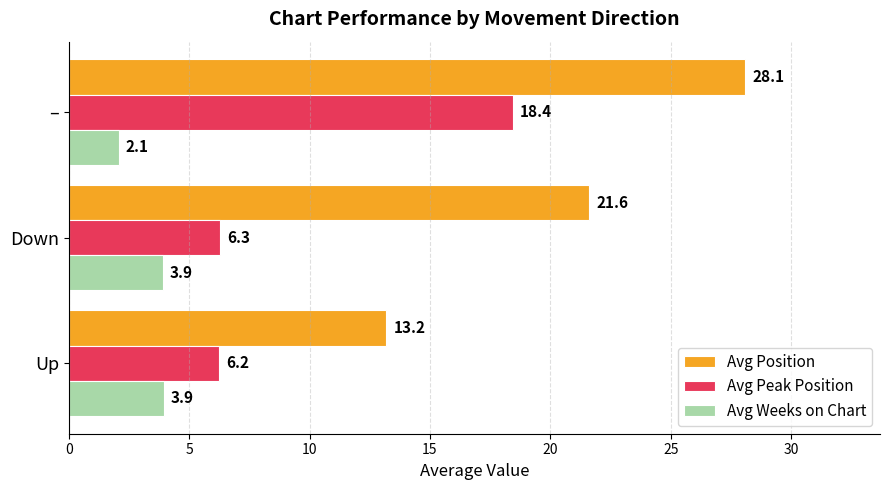

What is the difference between the maximum and minimum values in the Avg Position series?

14.9